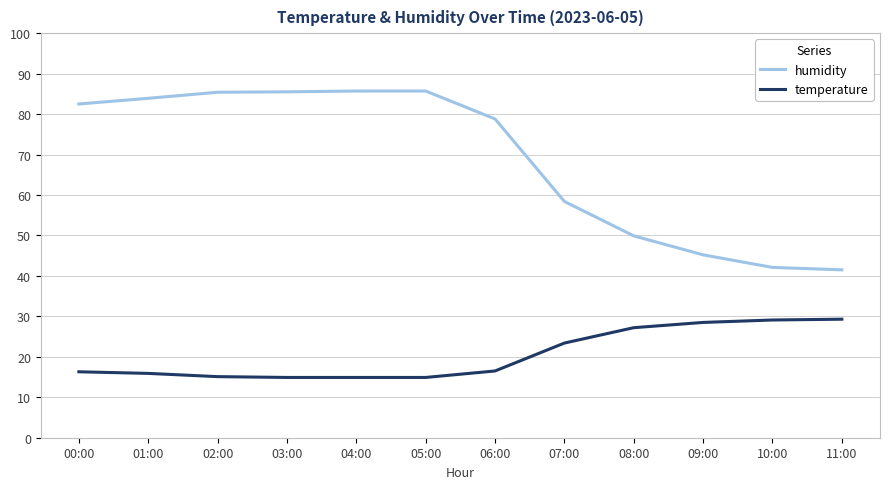

What is the spread (max minus min) of values at 11:00?

12.2